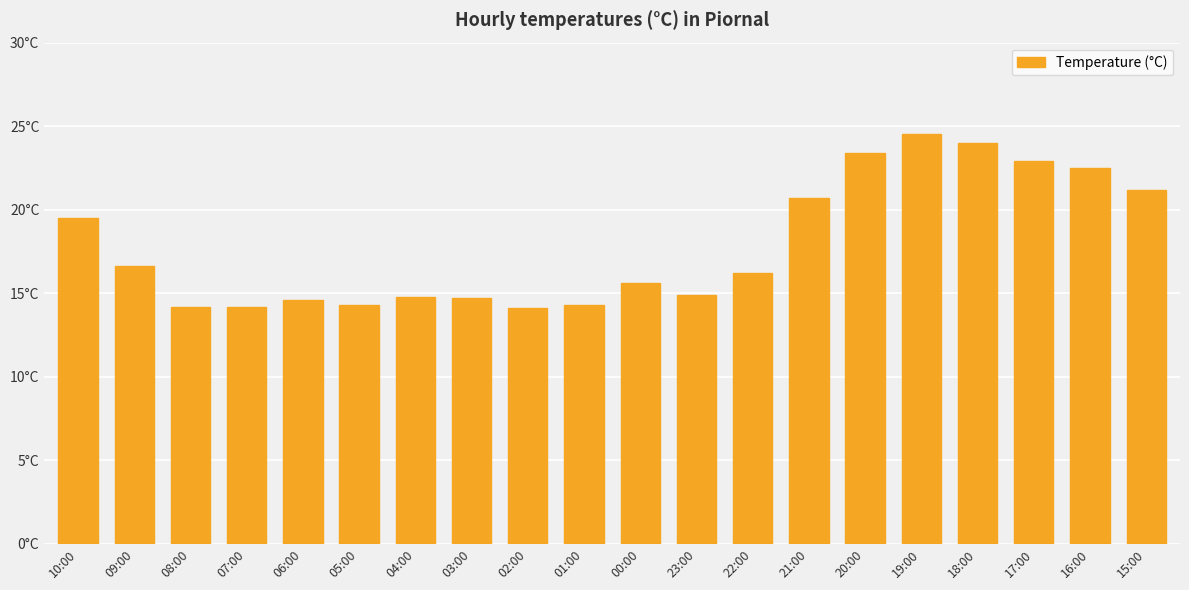

At which label is the value closest to 19?

10:00